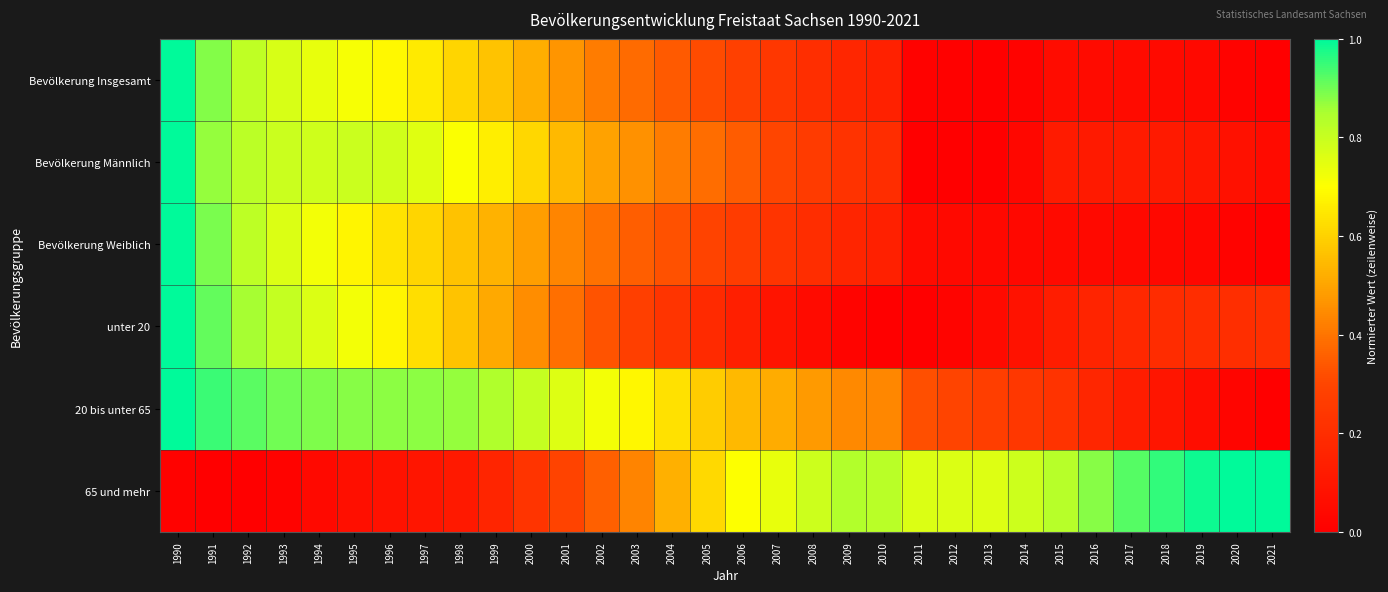

Which series has the largest range (max minus min)?

Bevölkerung Insgesamt